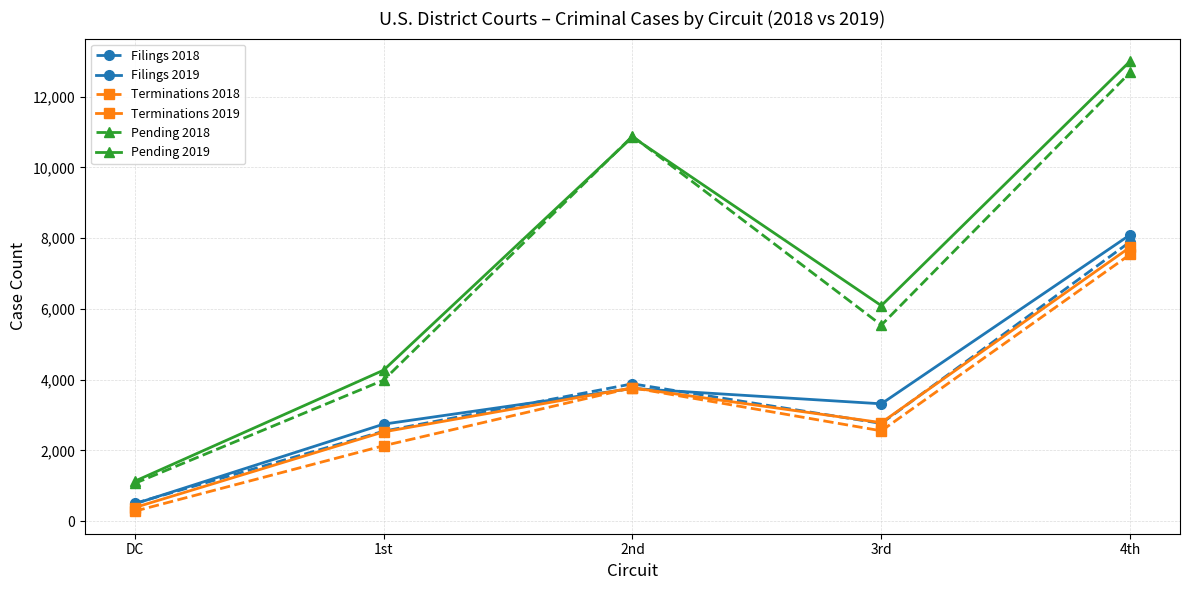

True or false: Terminations 2019 has more than 1 points higher than both neighbors.

False